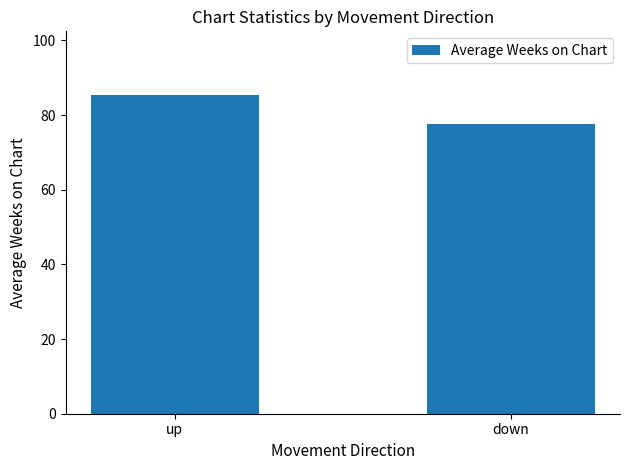

True or false: the data shows 85.3 at up.

True